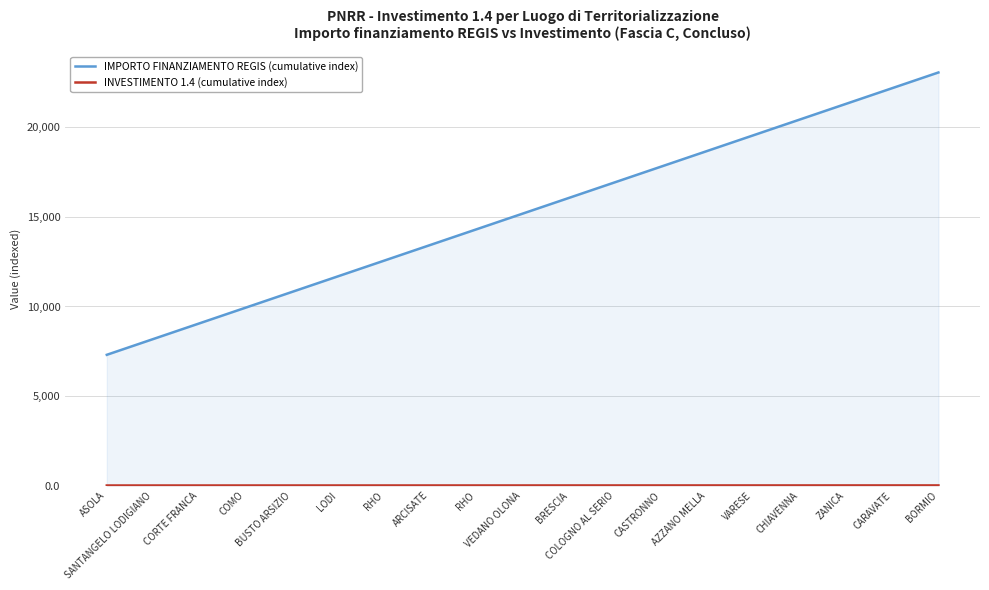

Which series has the largest total across all categories?

IMPORTO FINANZIAMENTO REGIS (cumulative index)